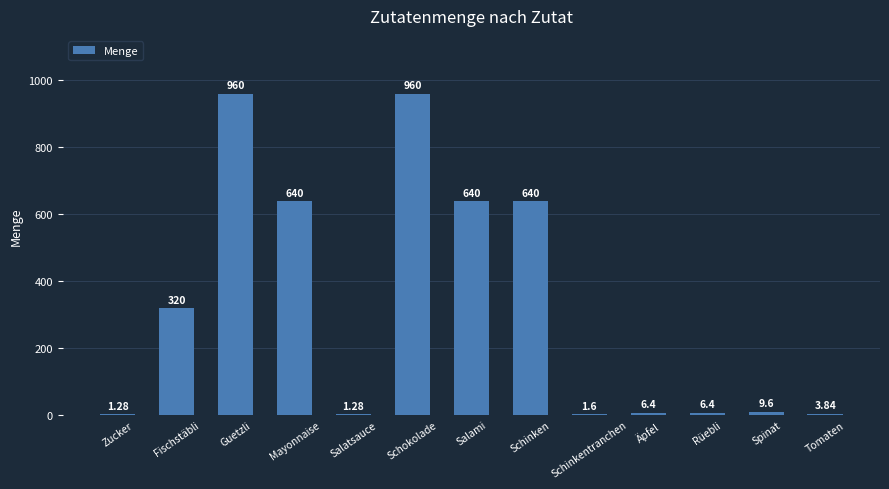

At which label is the value closest to 480?

Fischstäbli